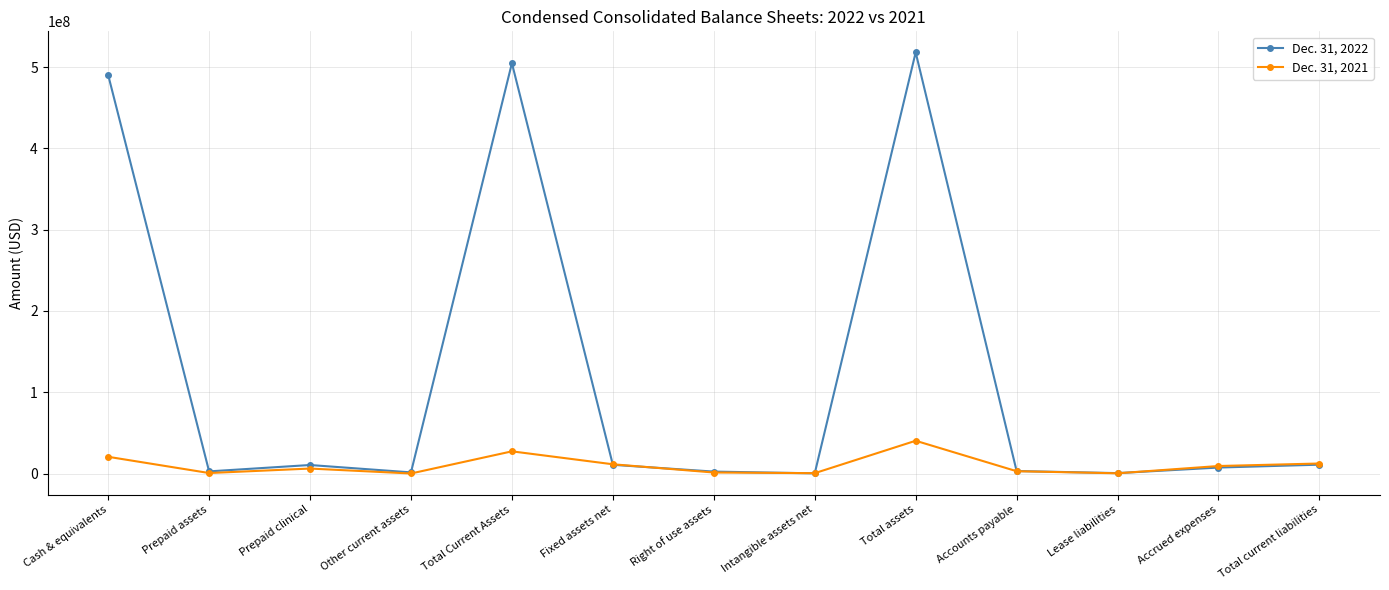

True or false: Dec. 31, 2022 has a value of 2624000 at Prepaid assets.

True